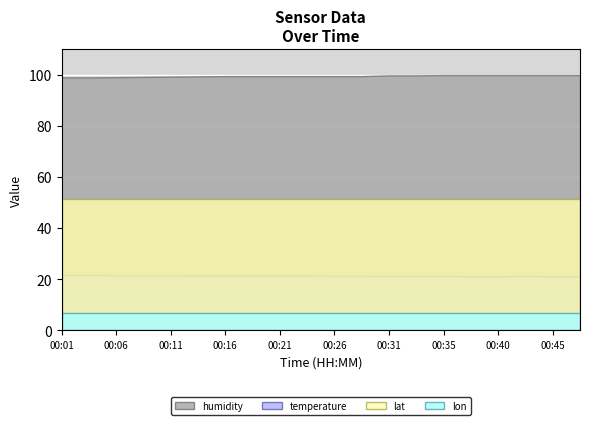

True or false: humidity has more than 1 points higher than both neighbors.

False